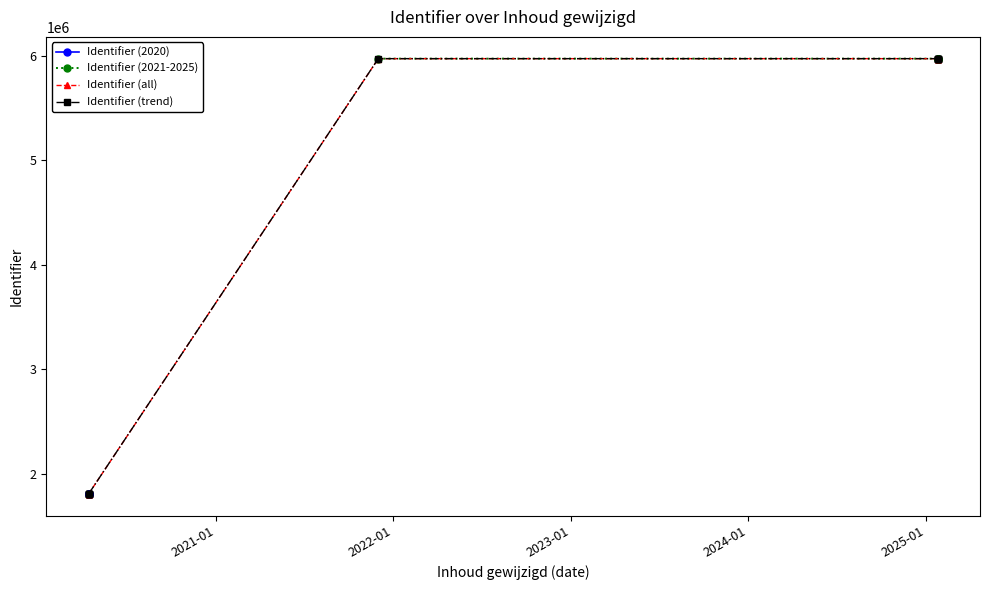

The value at 2020-04-14 is 1159047. True or false?

False